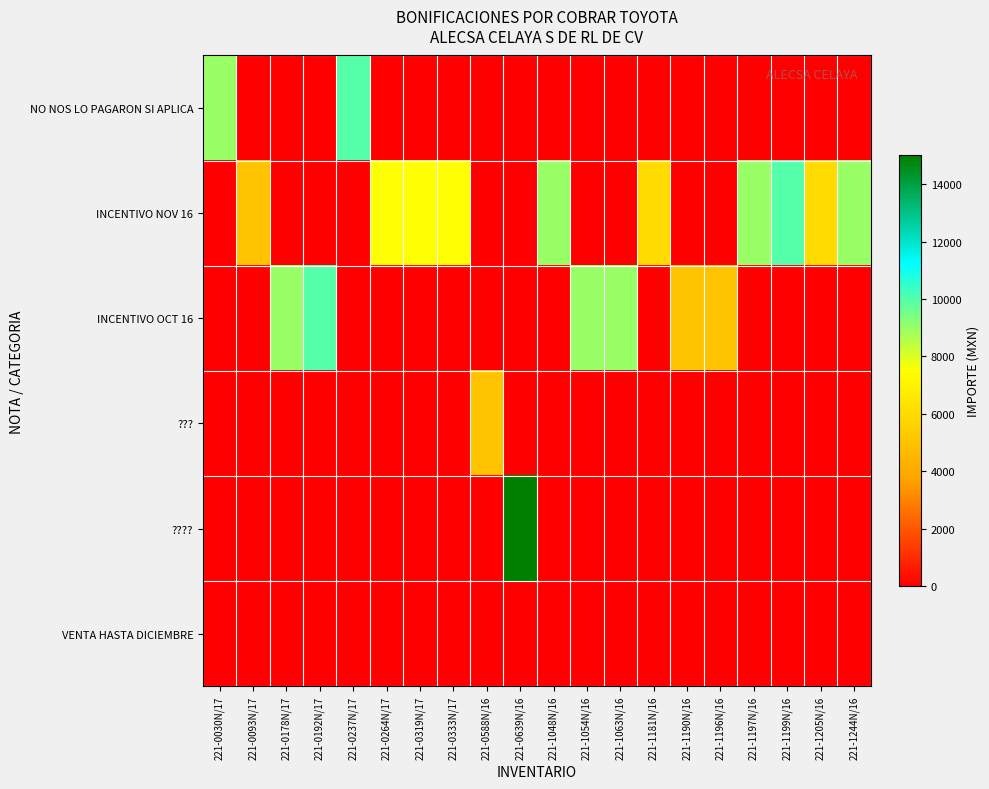

Which series has the largest range (max minus min)?

????